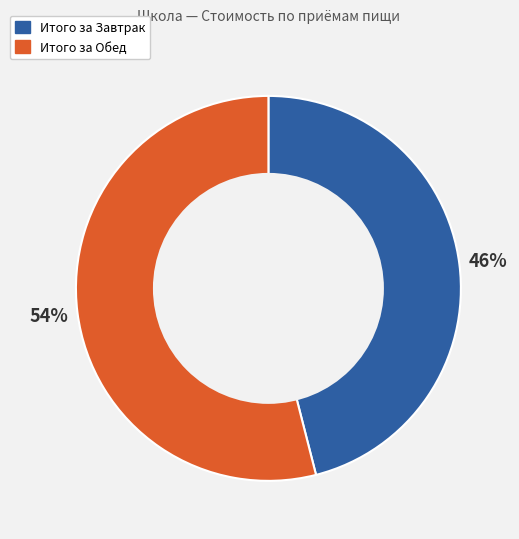

Combined, do Итого за Обед and Итого за Завтрак account for over 50%?

Yes